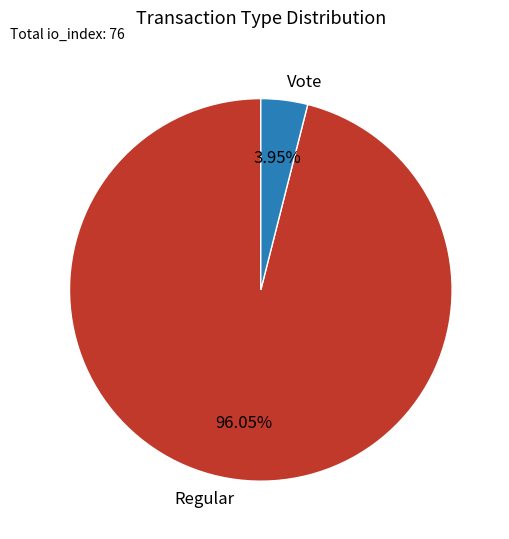

To the nearest percent, what is the difference between the largest and smallest slice percentages?

92%